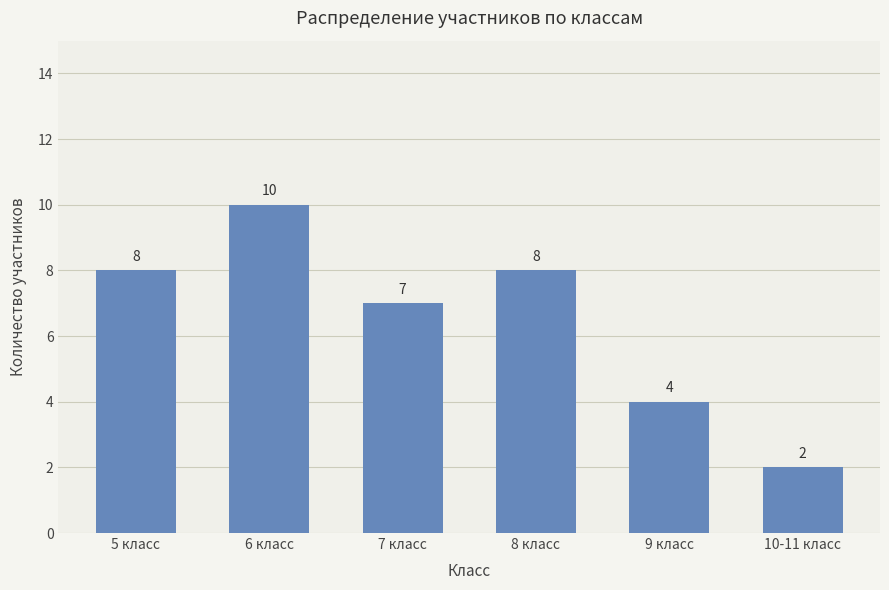

What is the label of the 1st bar from the left?

5 класс